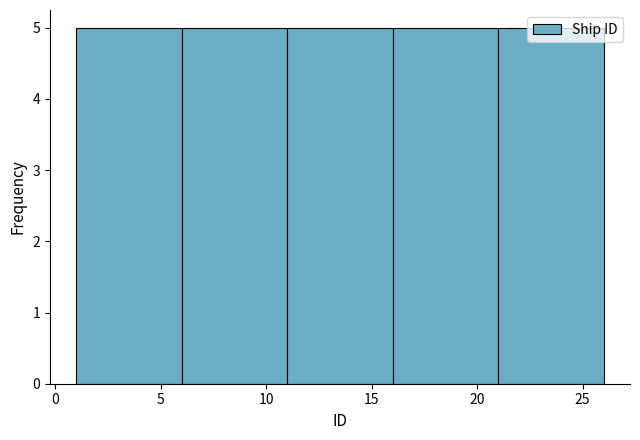

How tall is the bar that spans 6 to 11 on the x-axis? The values are not printed on the chart, so give them approximately, as read against the axis.

5